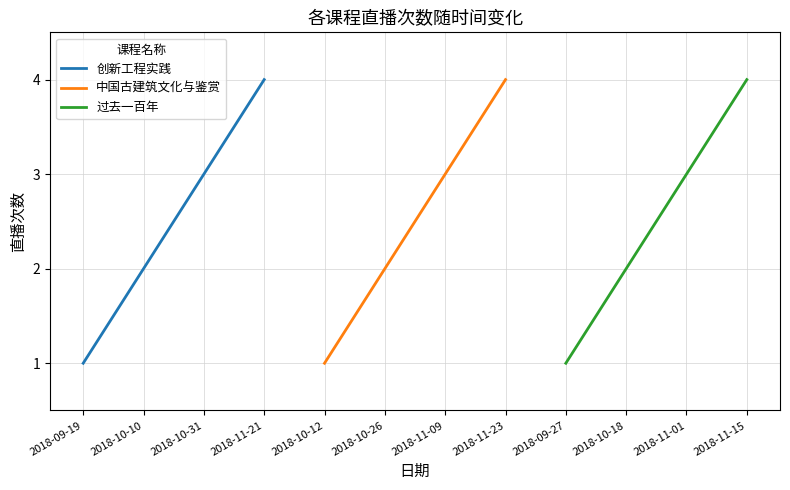

List the labels in order of 创新工程实践 value, largest first.

2018-11-21, 2018-10-31, 2018-10-10, 2018-09-19